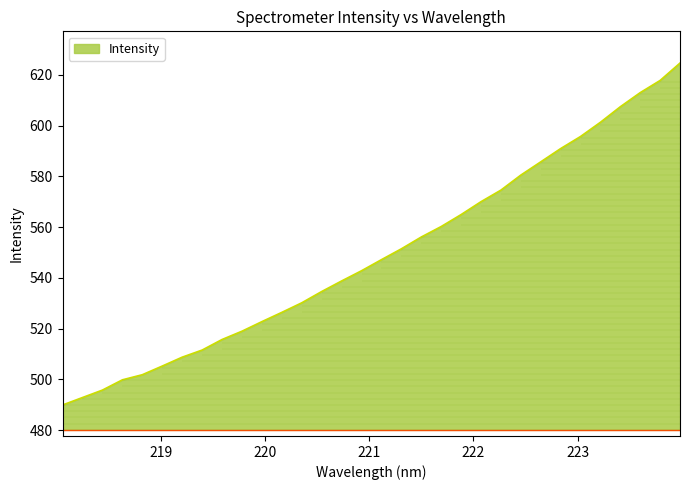

Is it true that the value at 223.0264 is 595.7?

True